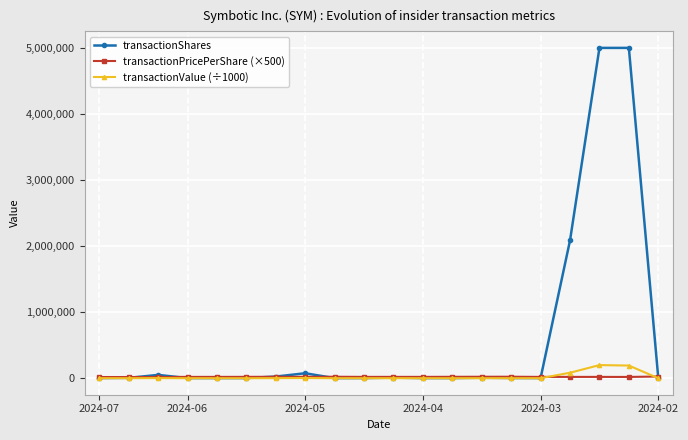

Which series has the largest total across all categories?

transactionShares